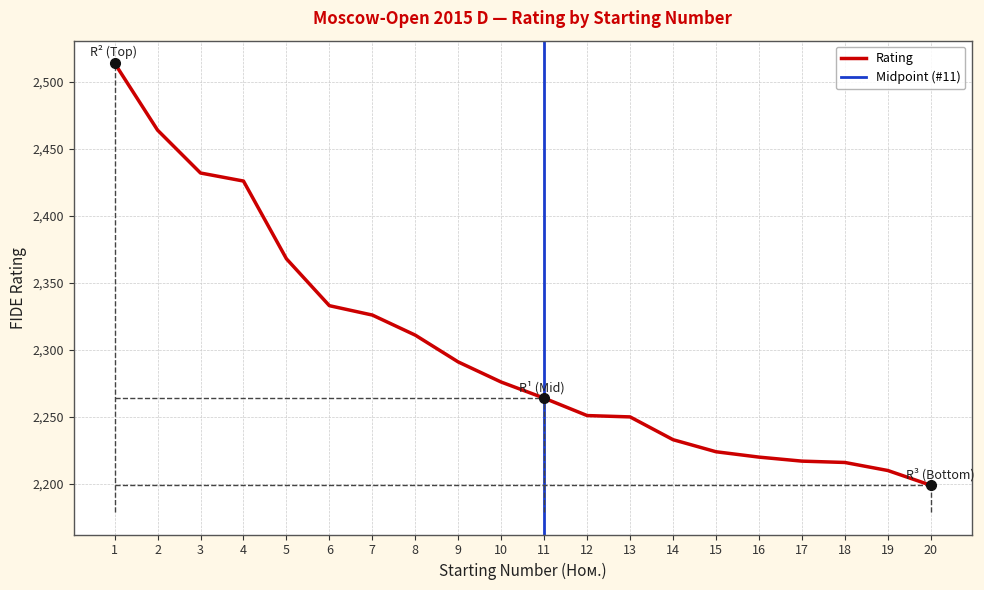

What is the sum of all values?

46025